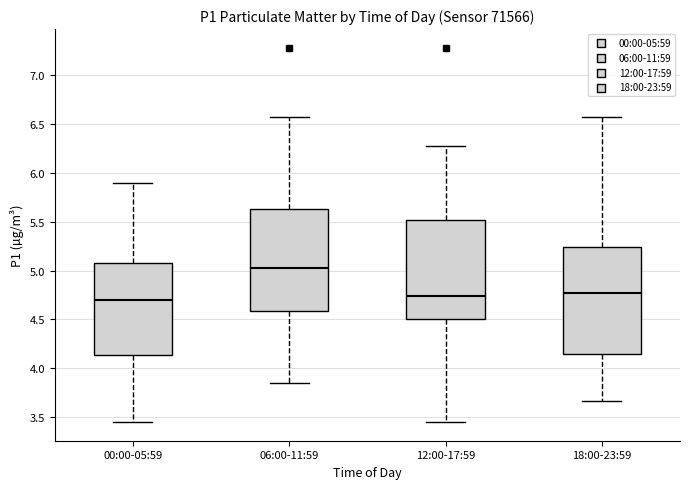

Where is the upper edge of the box for 12:00-17:59 on the y-axis? The values are not printed on the chart, so give them approximately, as read against the axis.

5.50